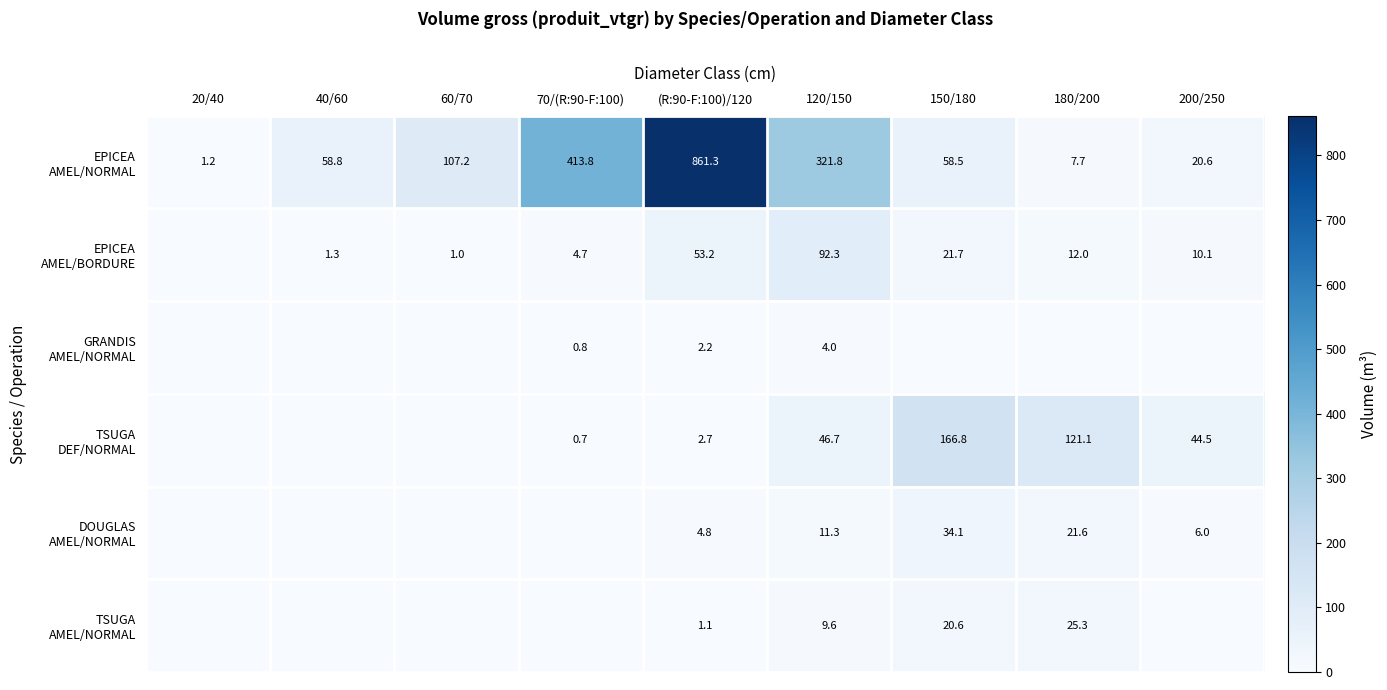

At which category is the sum across all series the highest?

(R:90-F:100)/120